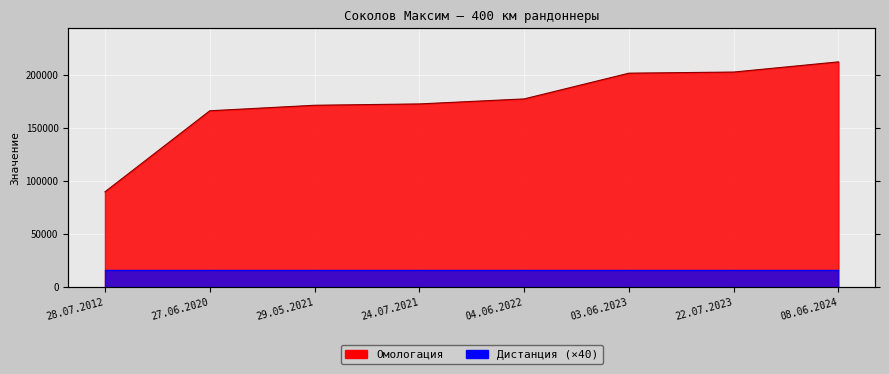

The chart shows a value of 202818 at 22.07.2023. True or false?

True